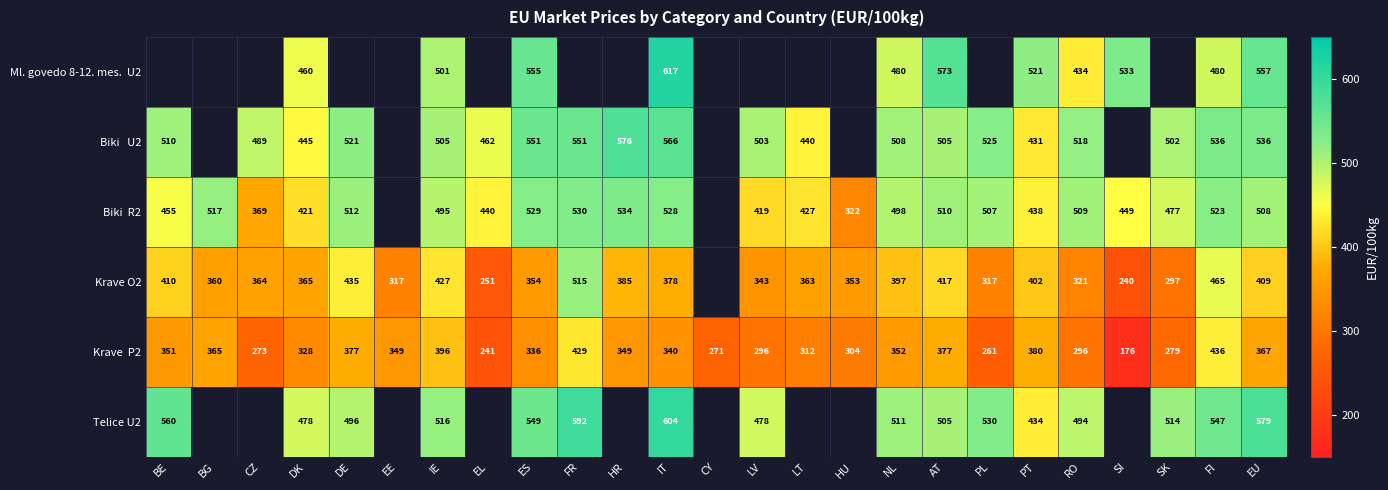

Between BE and PL, which series saw the biggest shift?

Krave O2